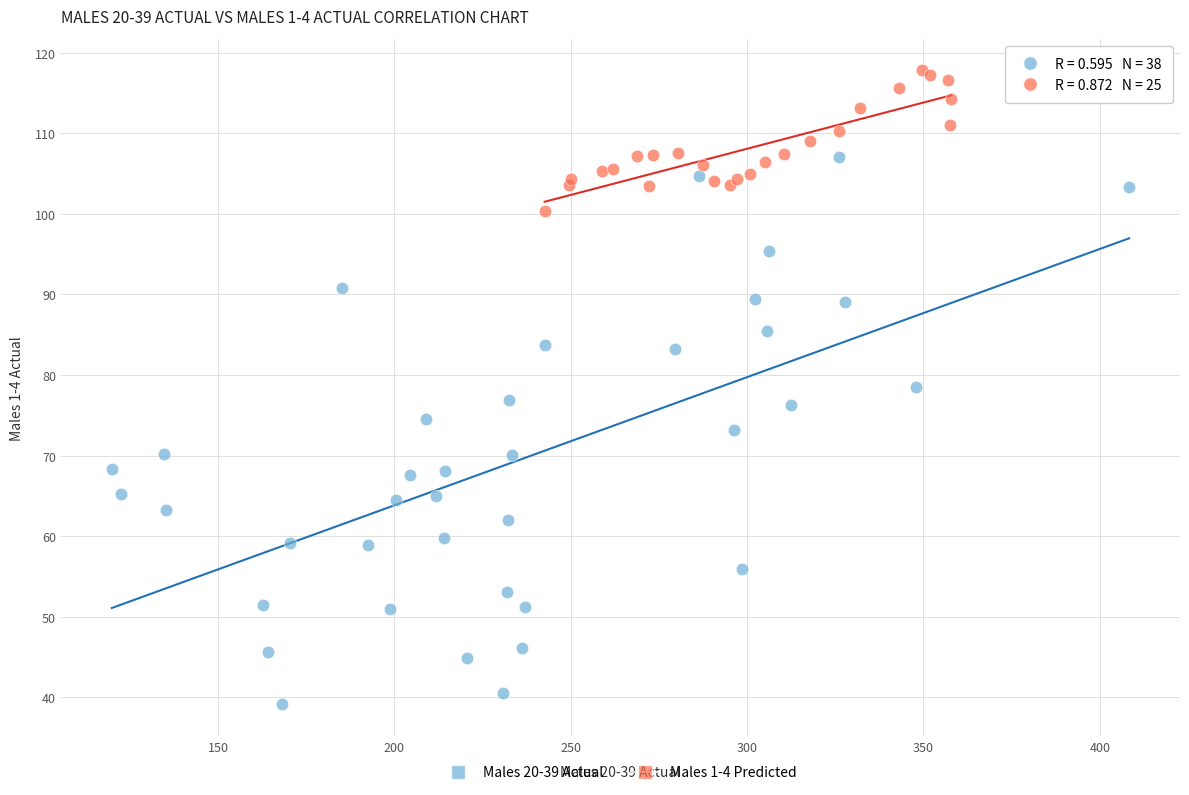

Which series reaches the maximum Y coordinate?

Males 1-4 Predicted